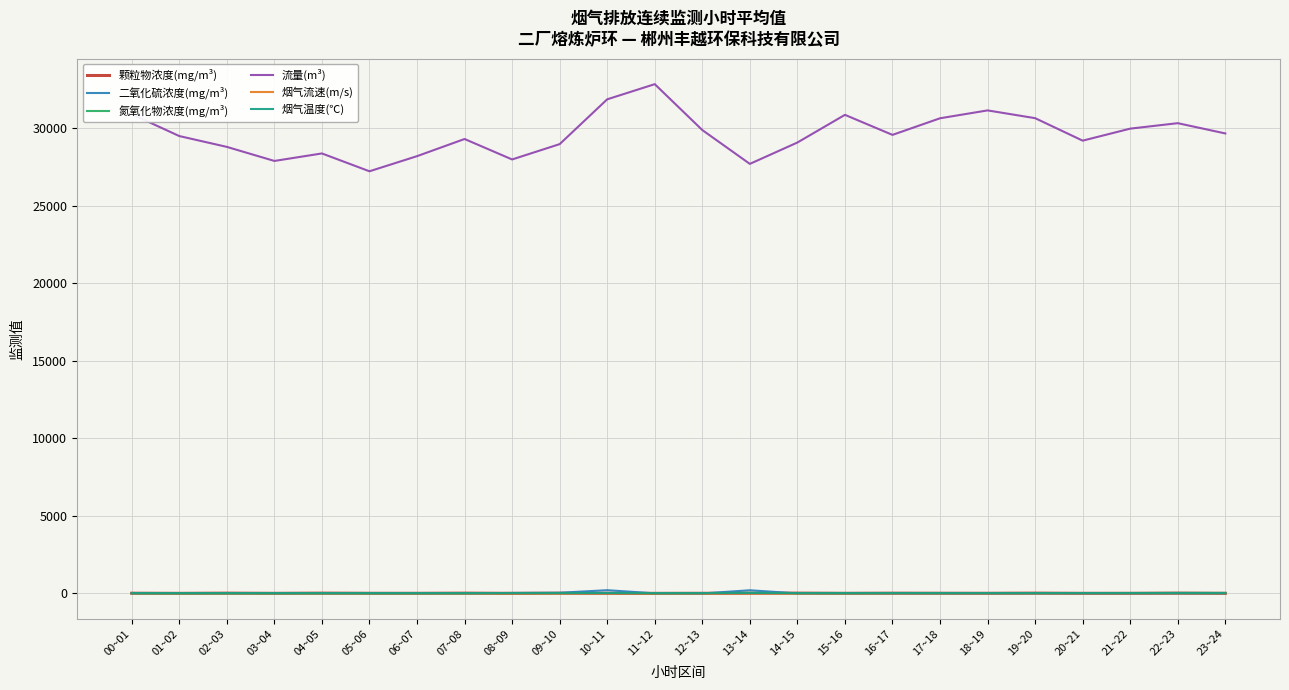

Which series has the largest total across all categories?

流量(m³)